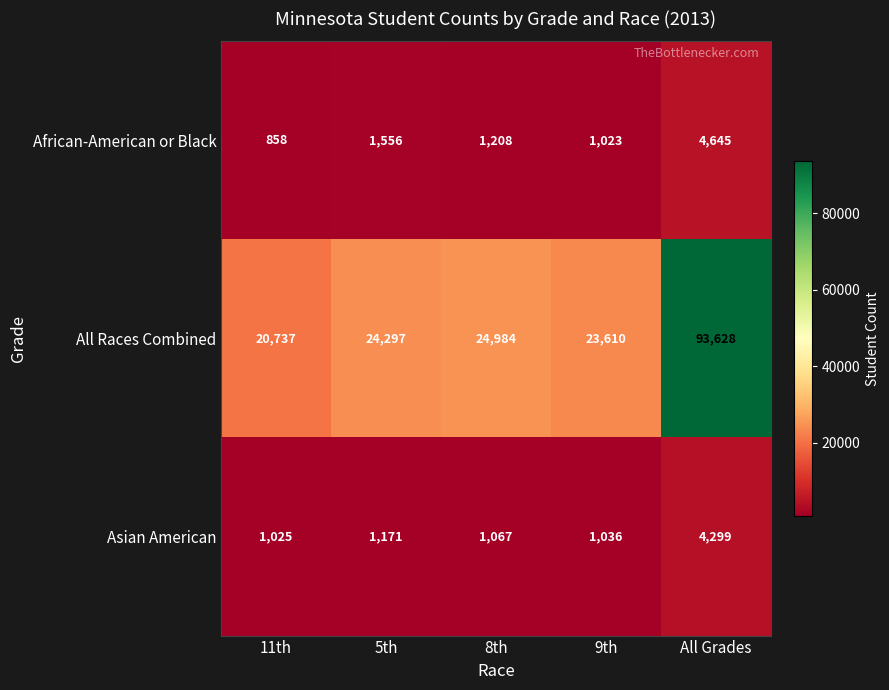

What is the difference between the highest and lowest values at 5th?

23126